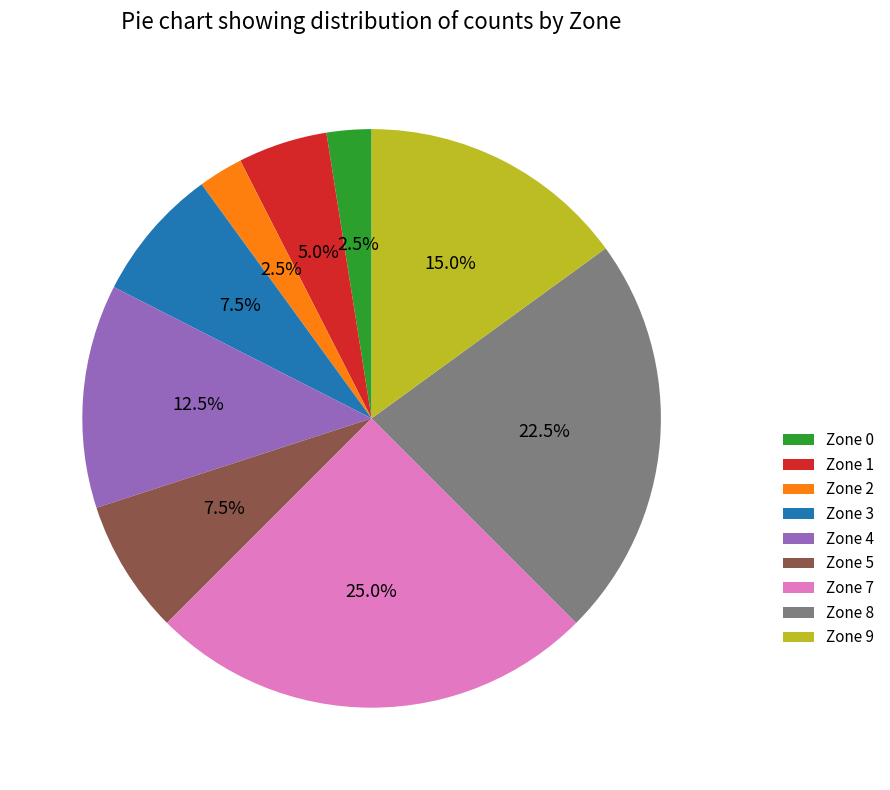

Is it true that Zone 9 is 15% of the pie?

True